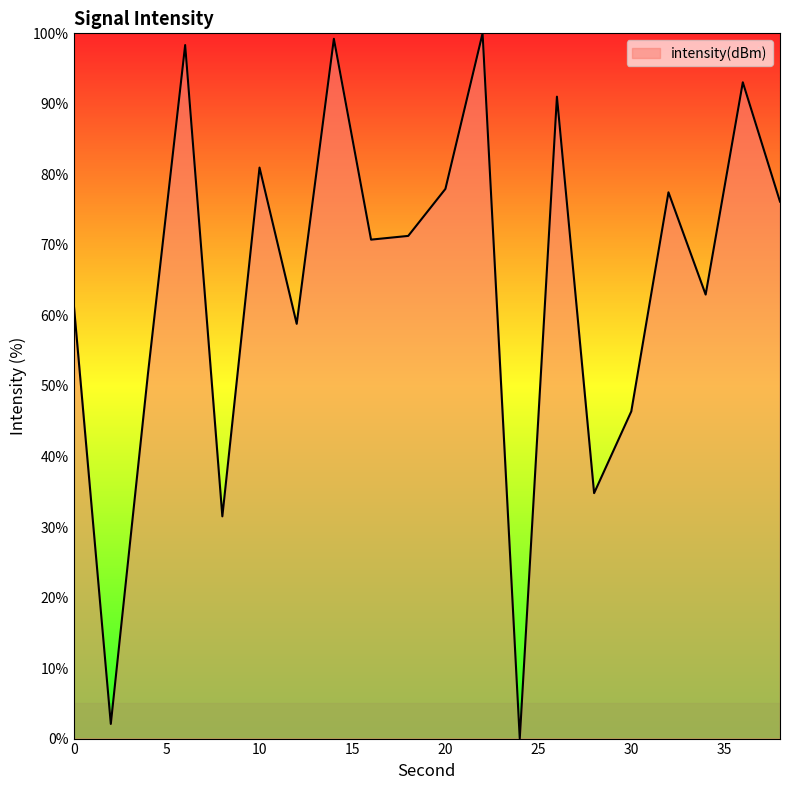

What is the difference between the maximum and minimum values?

100.0